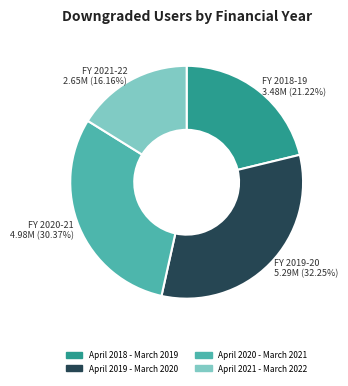

Approximately how many times larger is the value at April 2018 - March 2019 compared to April 2019 - March 2020?

0.7